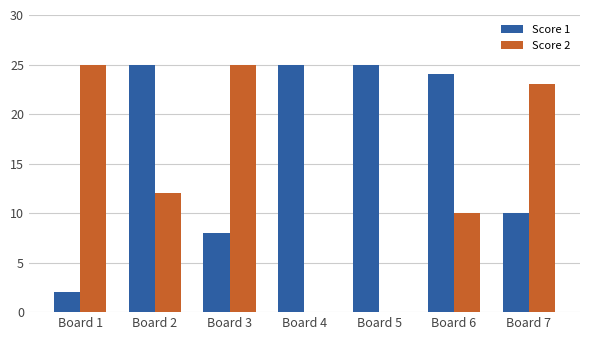

True or false: Score 1 has a value of 17 at Board 7.

False